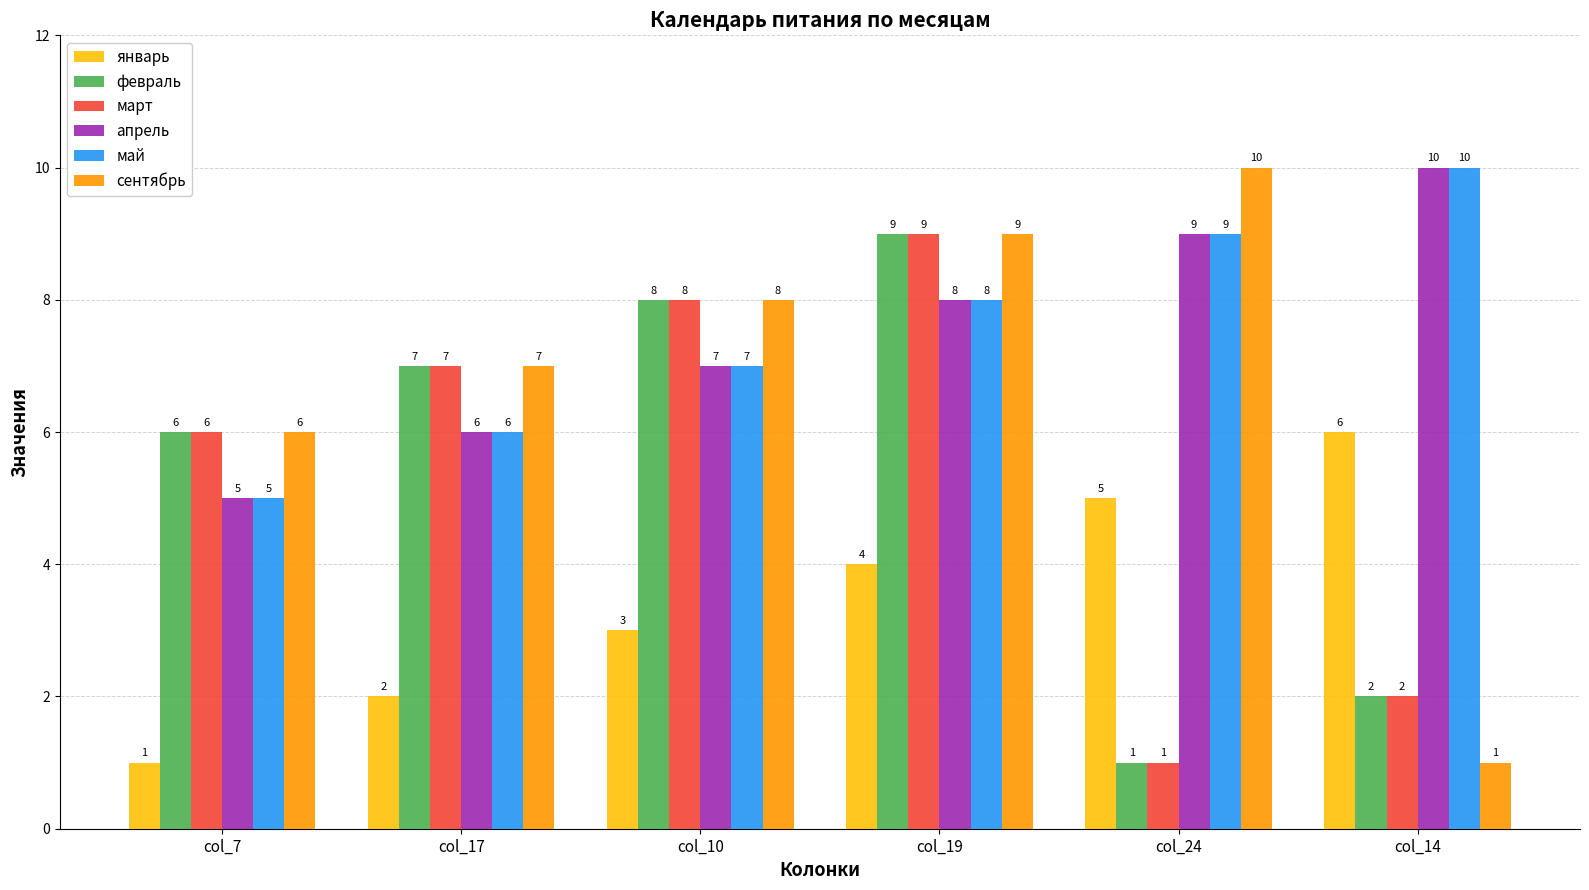

Reading left to right, extract all data points from this chart.

январь: col_7=1	col_17=2	col_10=3	col_19=4	col_24=5	col_14=6
февраль: col_7=6	col_17=7	col_10=8	col_19=9	col_24=1	col_14=2
март: col_7=6	col_17=7	col_10=8	col_19=9	col_24=1	col_14=2
апрель: col_7=5	col_17=6	col_10=7	col_19=8	col_24=9	col_14=10
май: col_7=5	col_17=6	col_10=7	col_19=8	col_24=9	col_14=10
сентябрь: col_7=6	col_17=7	col_10=8	col_19=9	col_24=10	col_14=1